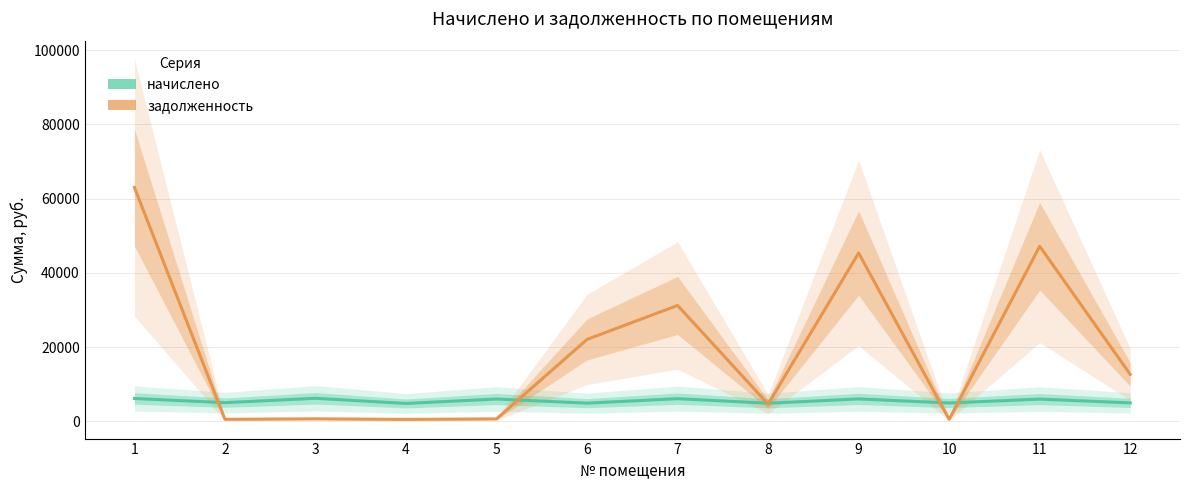

Between which two adjacent categories do начислено and задолженность first intersect?

1 and 2